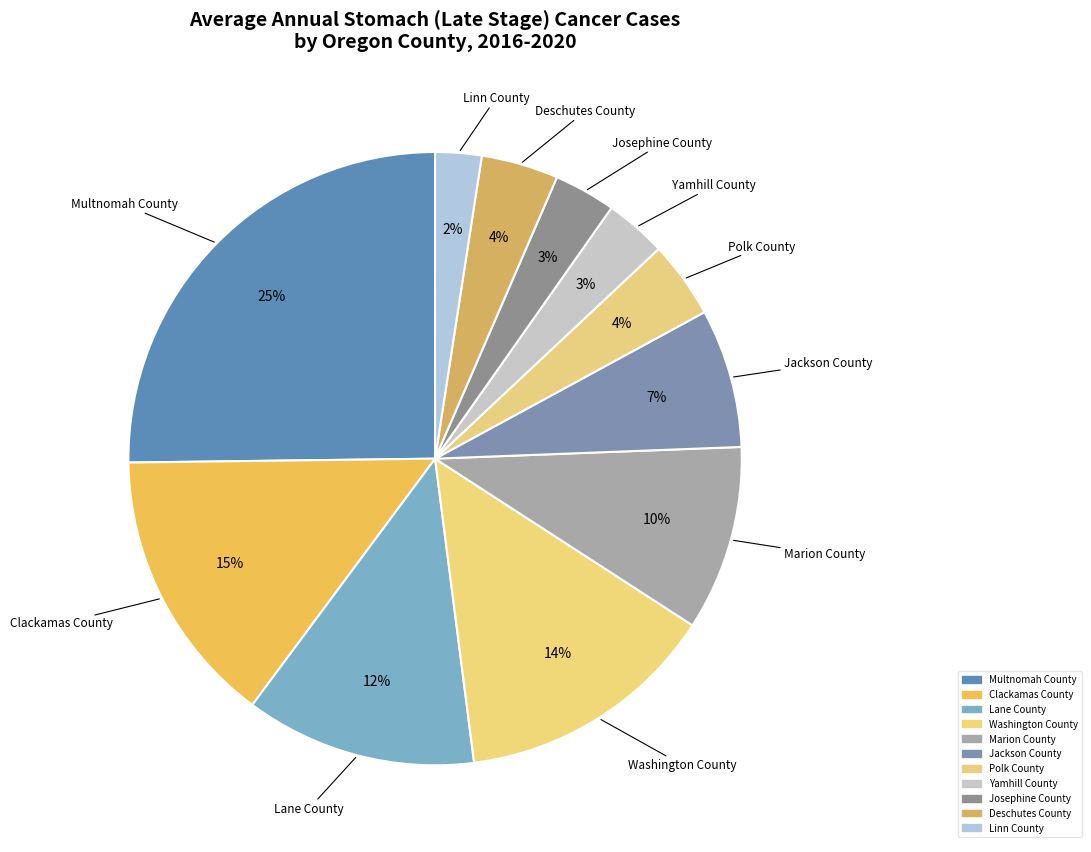

Which slice is the largest?

Multnomah County